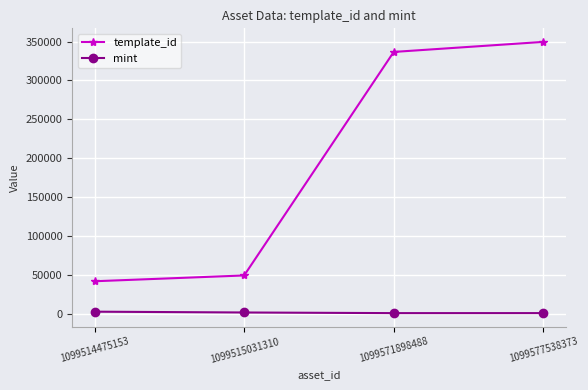

What is the difference between the maximum and second lowest values in the mint series?

1830